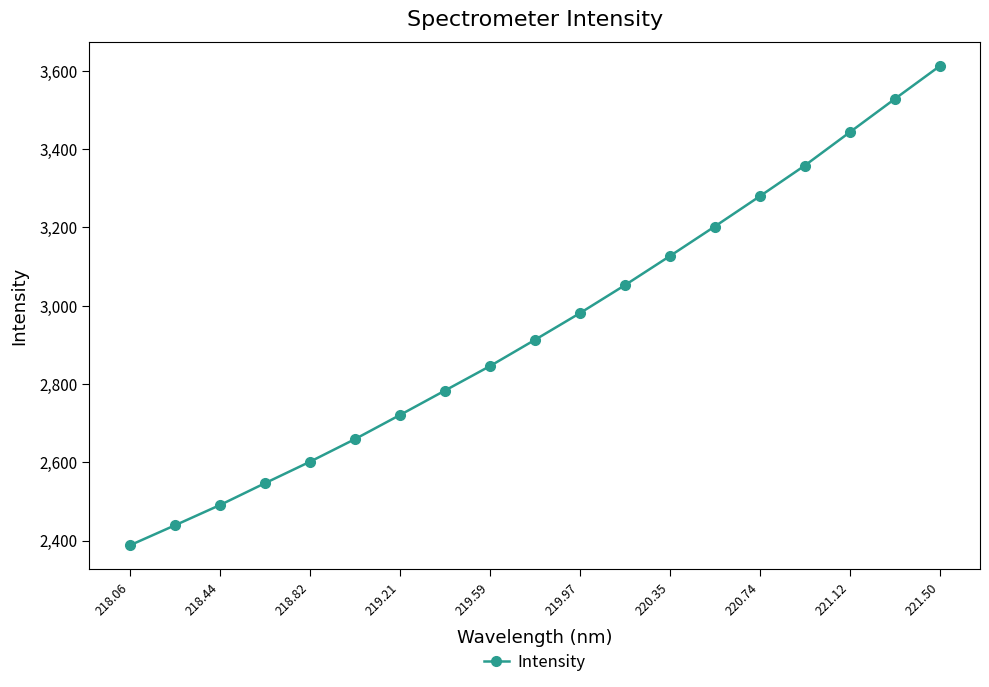

What is the difference between the maximum and minimum values?

1223.8